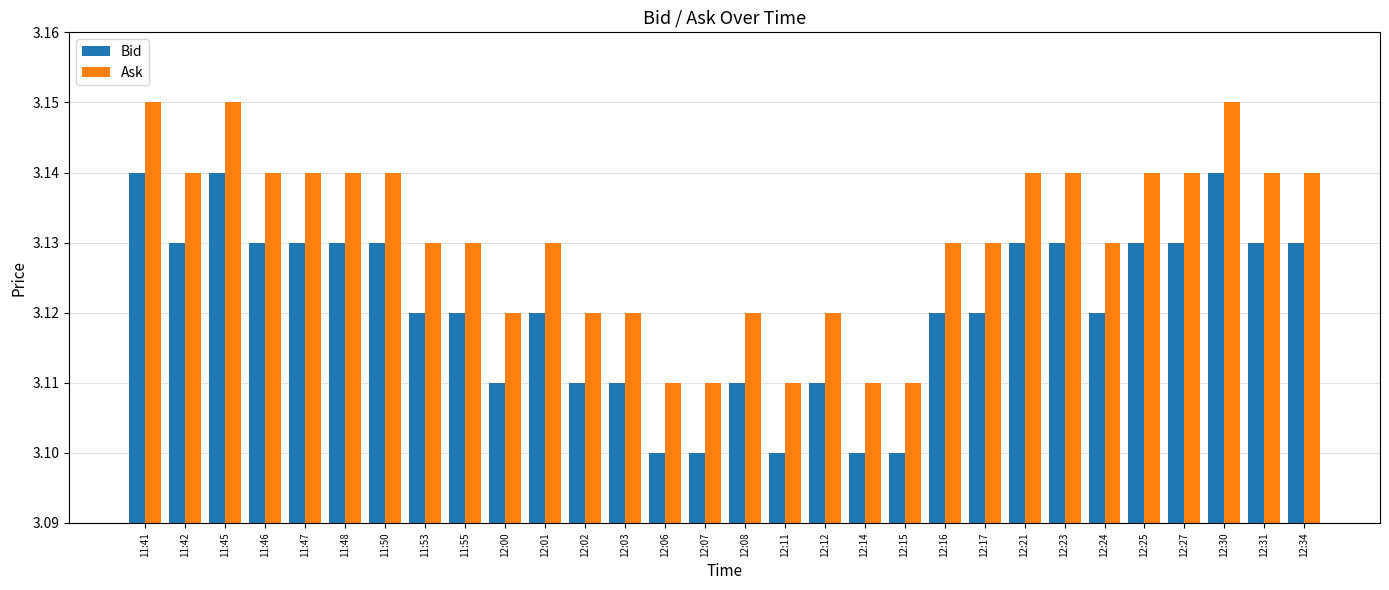

At 12:27, list the series in order from largest to smallest.

Ask, Bid